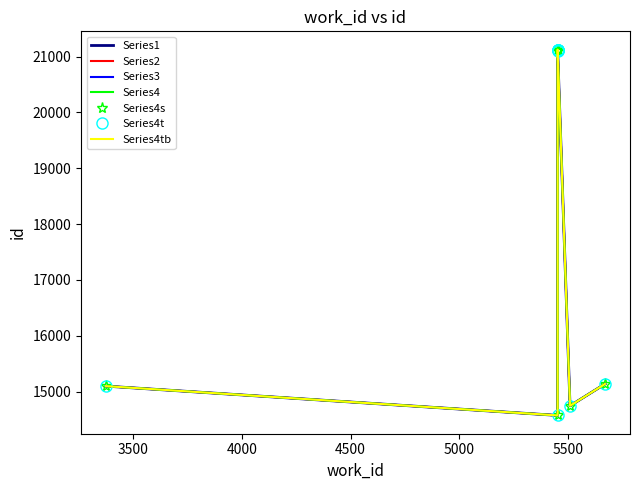

Where is the data nearest to the value 17849?

5670